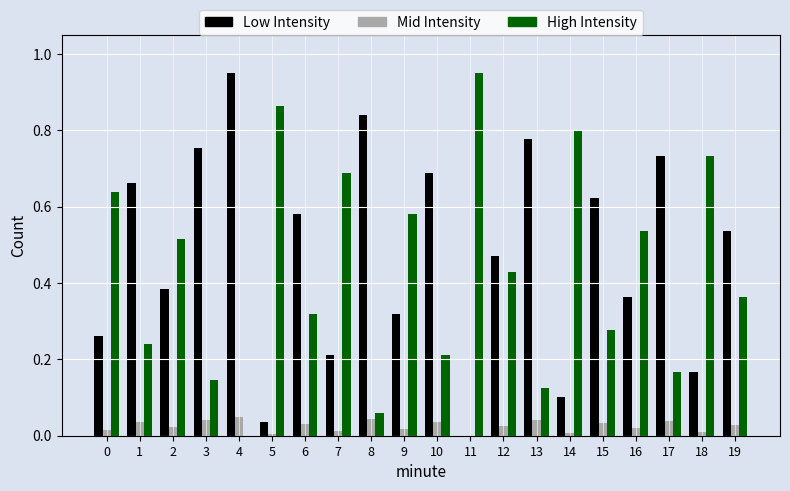

What are all the series names shown in the legend?

Low Intensity, Mid Intensity, High Intensity